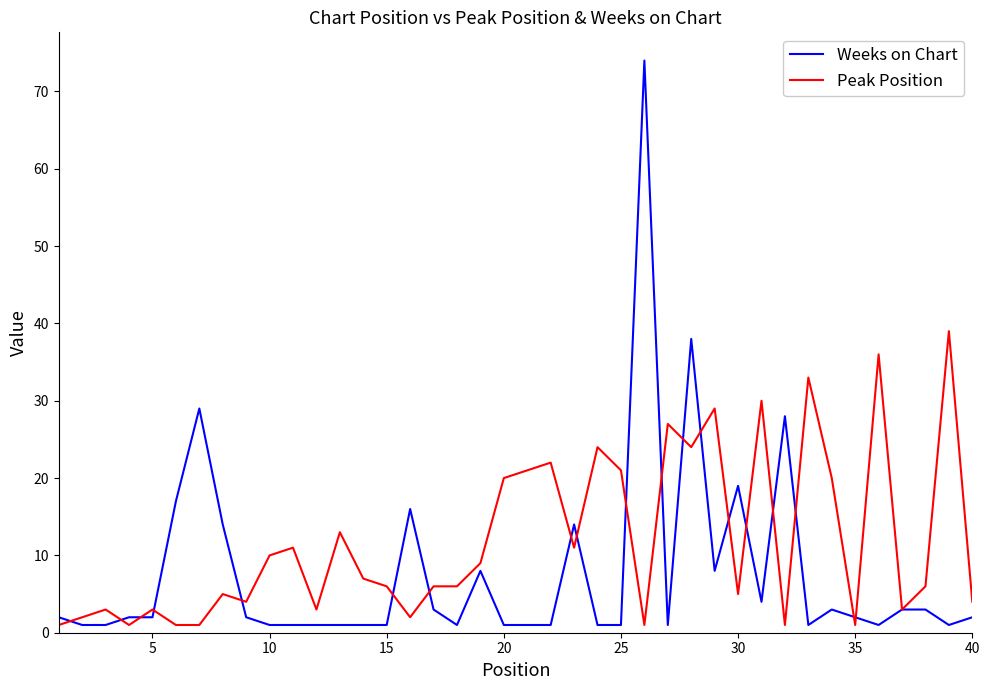

What is the highest value of the Weeks on Chart series?

74